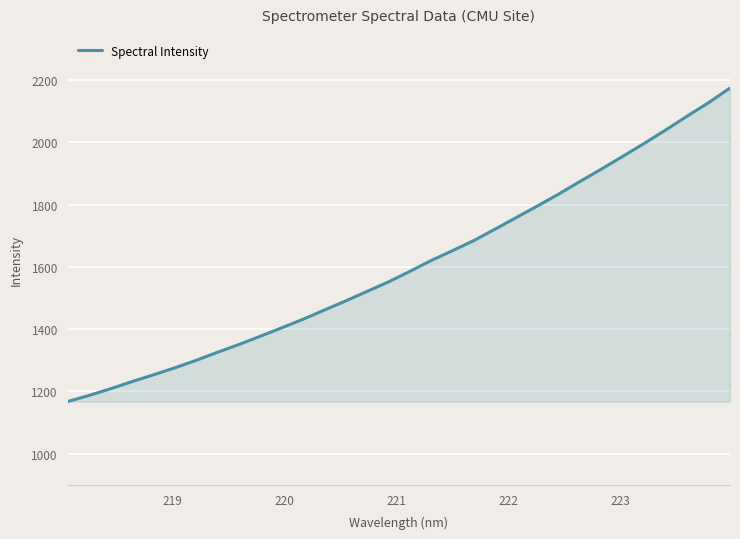

What is the smallest value displayed?

1167.2